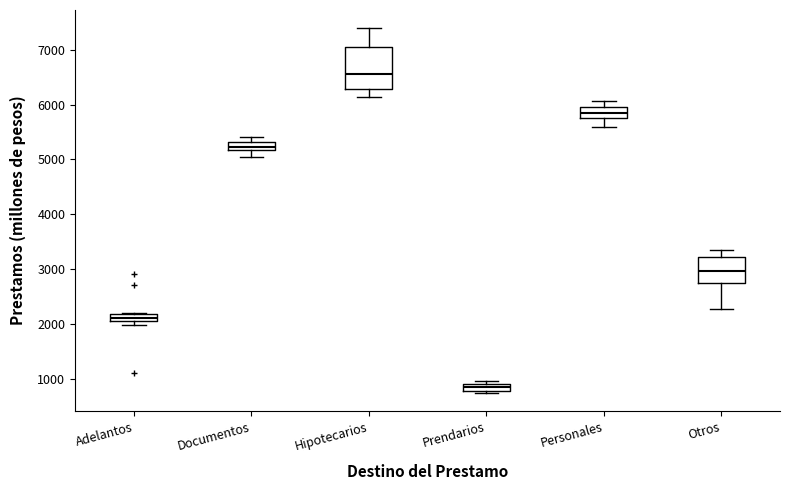

Which box is the tallest, from its lower edge to its upper edge?

Hipotecarios